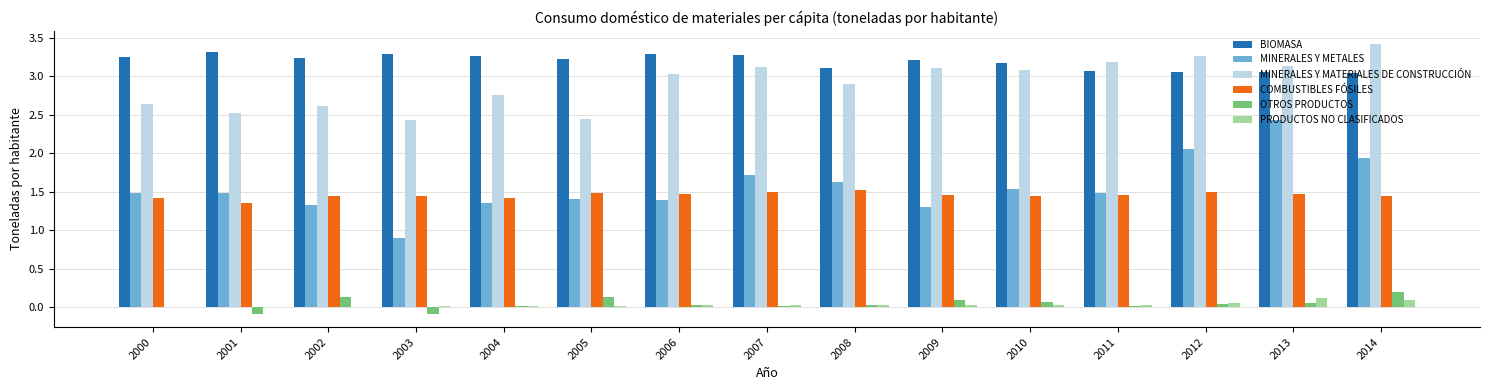

How many BIOMASA values are between 3 and 4?

15